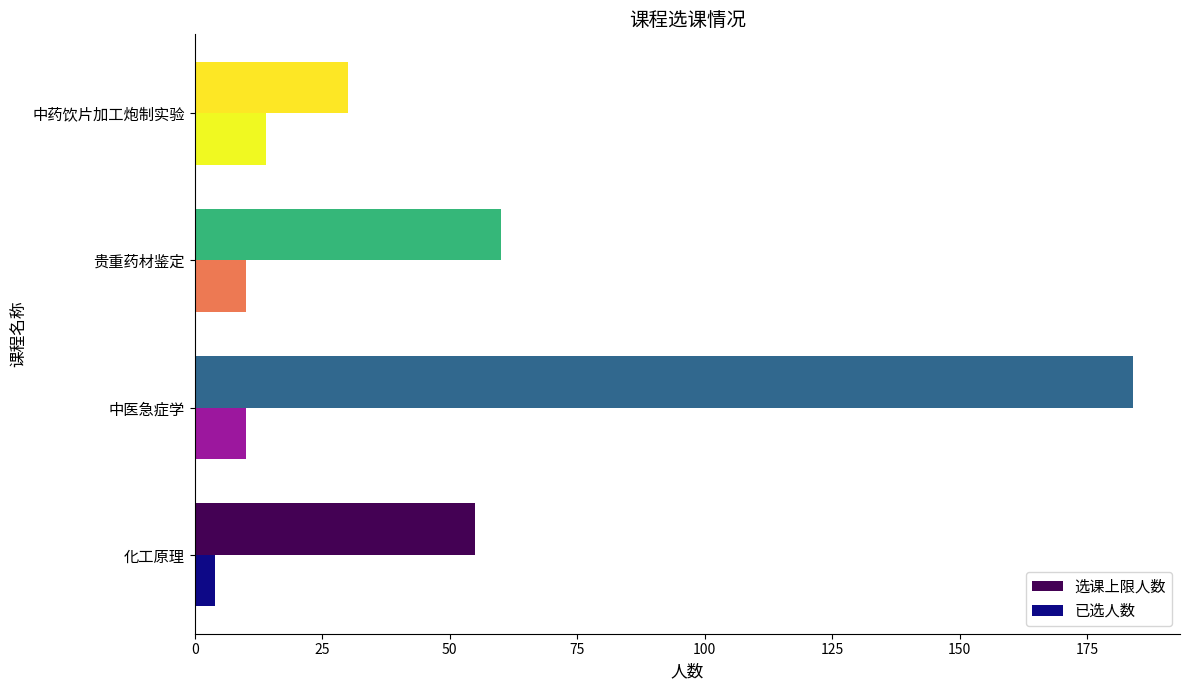

Which series has the largest total across all categories?

选课上限人数